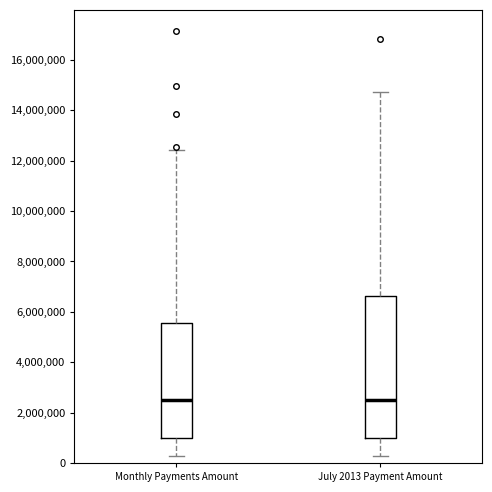

Which box is the tallest, from its lower edge to its upper edge?

July 2013 Payment Amount